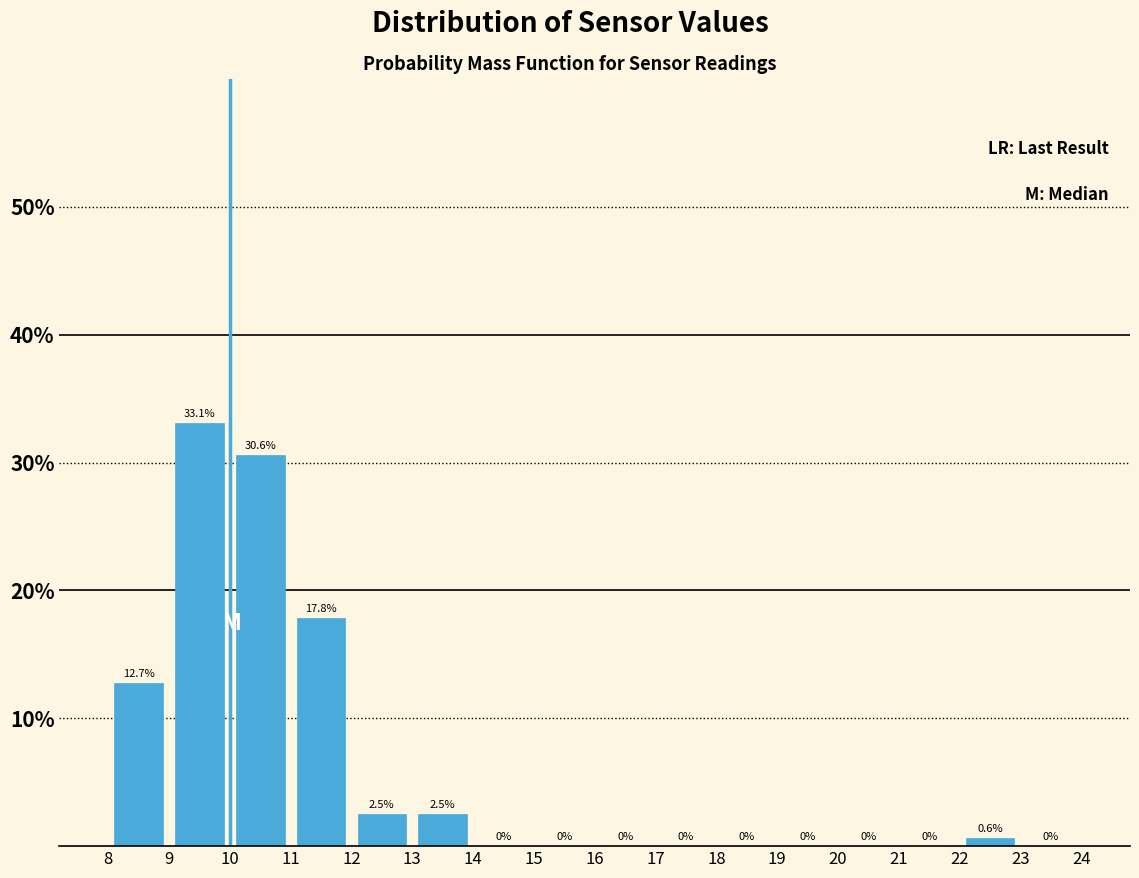

Reading left to right, transcribe this chart: for each bar, give the range it covers on the x-axis and its height.

8 to 9: 12.7
9 to 10: 33.1
10 to 11: 30.6
11 to 12: 17.8
12 to 13: 2.5
13 to 14: 2.5
14 to 15: 0.0
15 to 16: 0.0
16 to 17: 0.0
17 to 18: 0.0
18 to 19: 0.0
19 to 20: 0.0
20 to 21: 0.0
21 to 22: 0.0
22 to 23: 0.6
23 to 24: 0.0